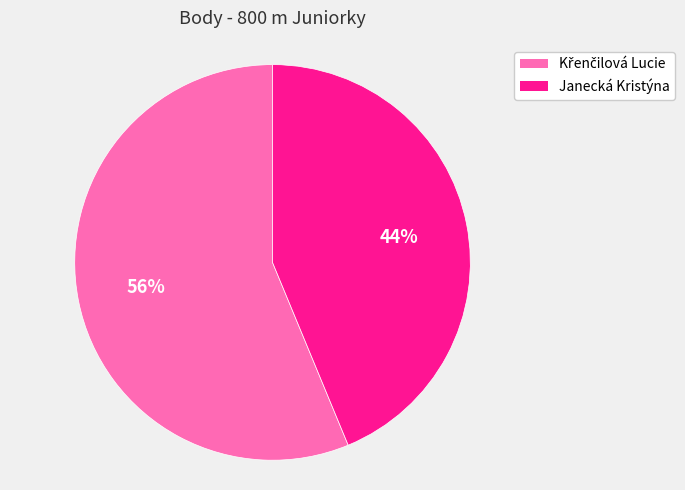

Does any single category account for the majority?

Yes